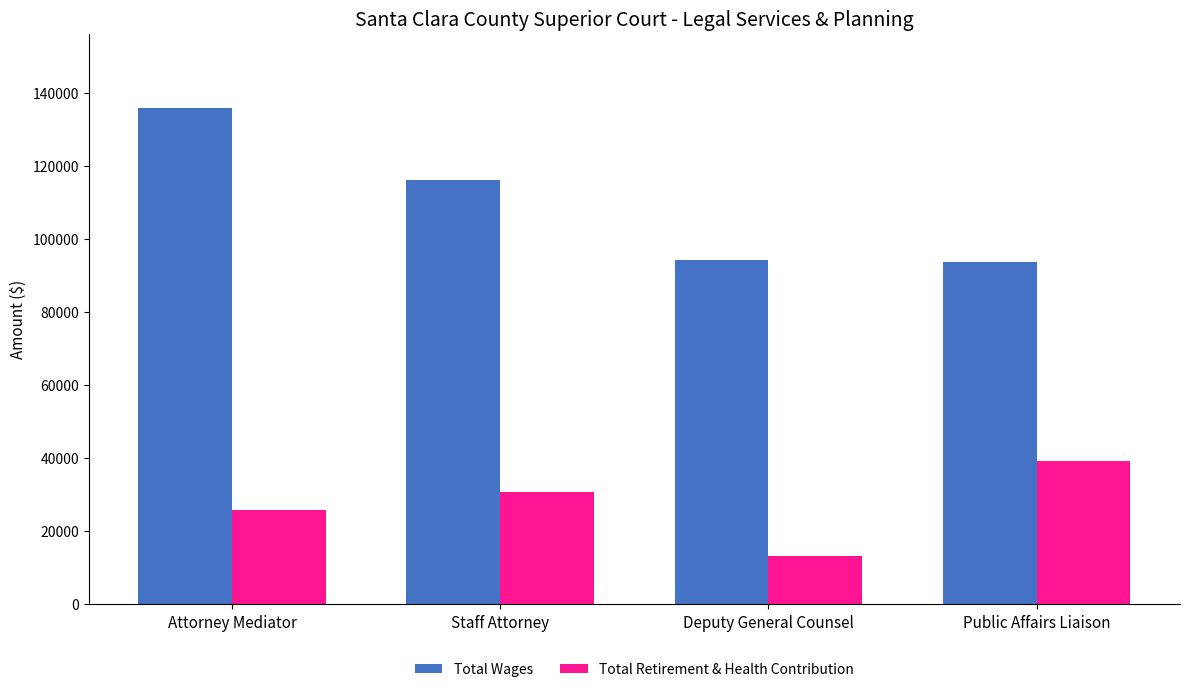

Which category has the lowest value across all series?

Deputy General Counsel